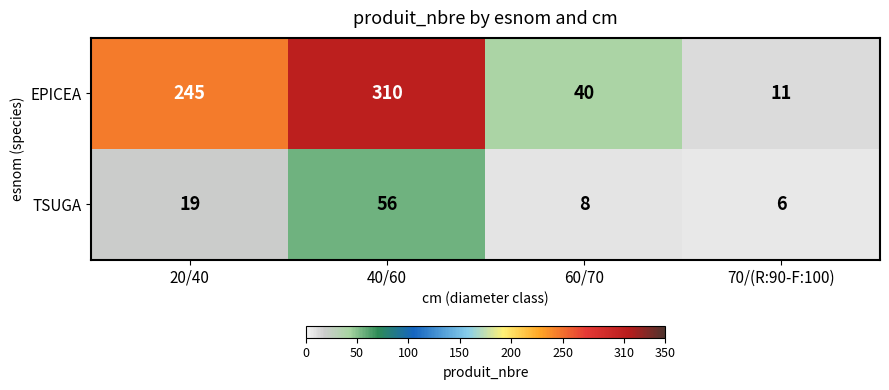

What is the sum of all EPICEA values?

606